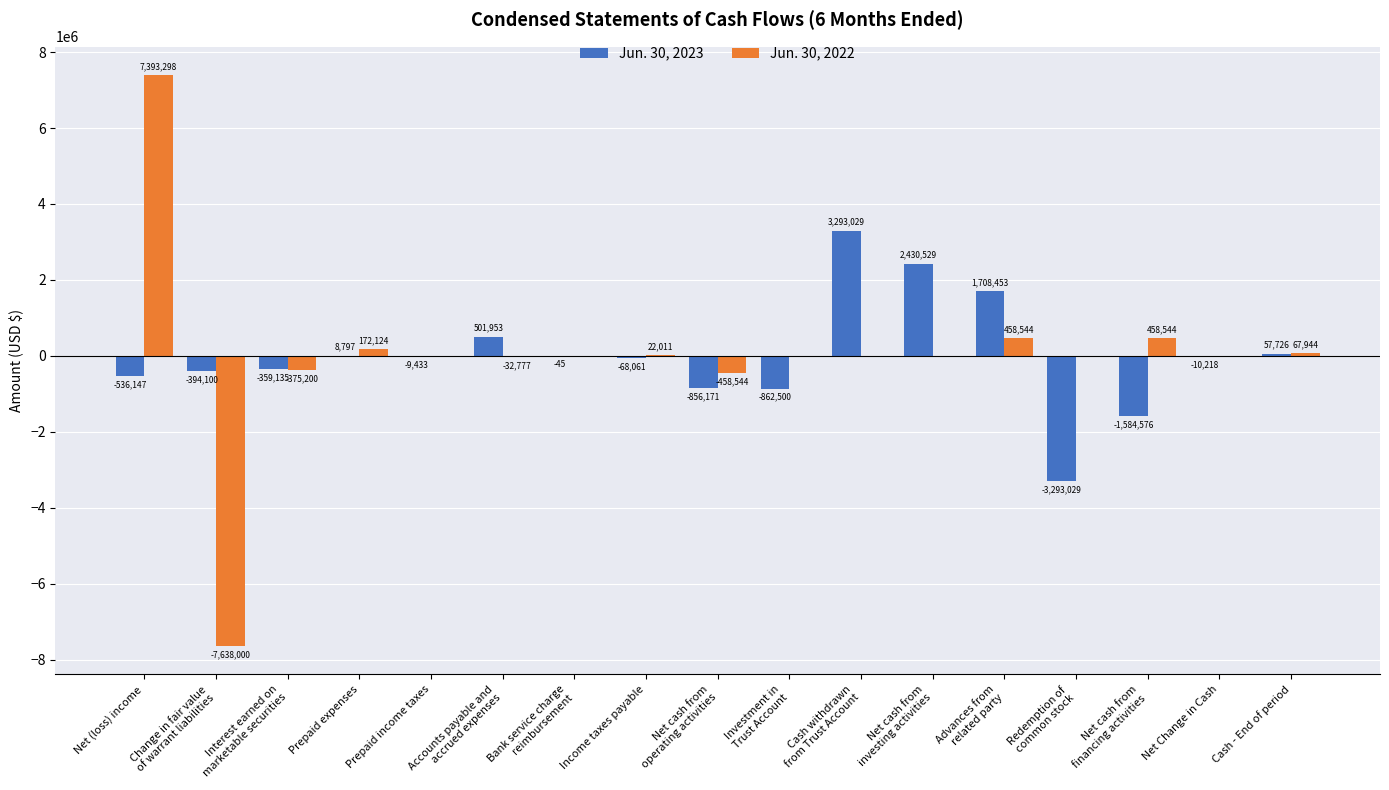

What value does the Jun. 30, 2022 series have at Cash - End of period?

67944